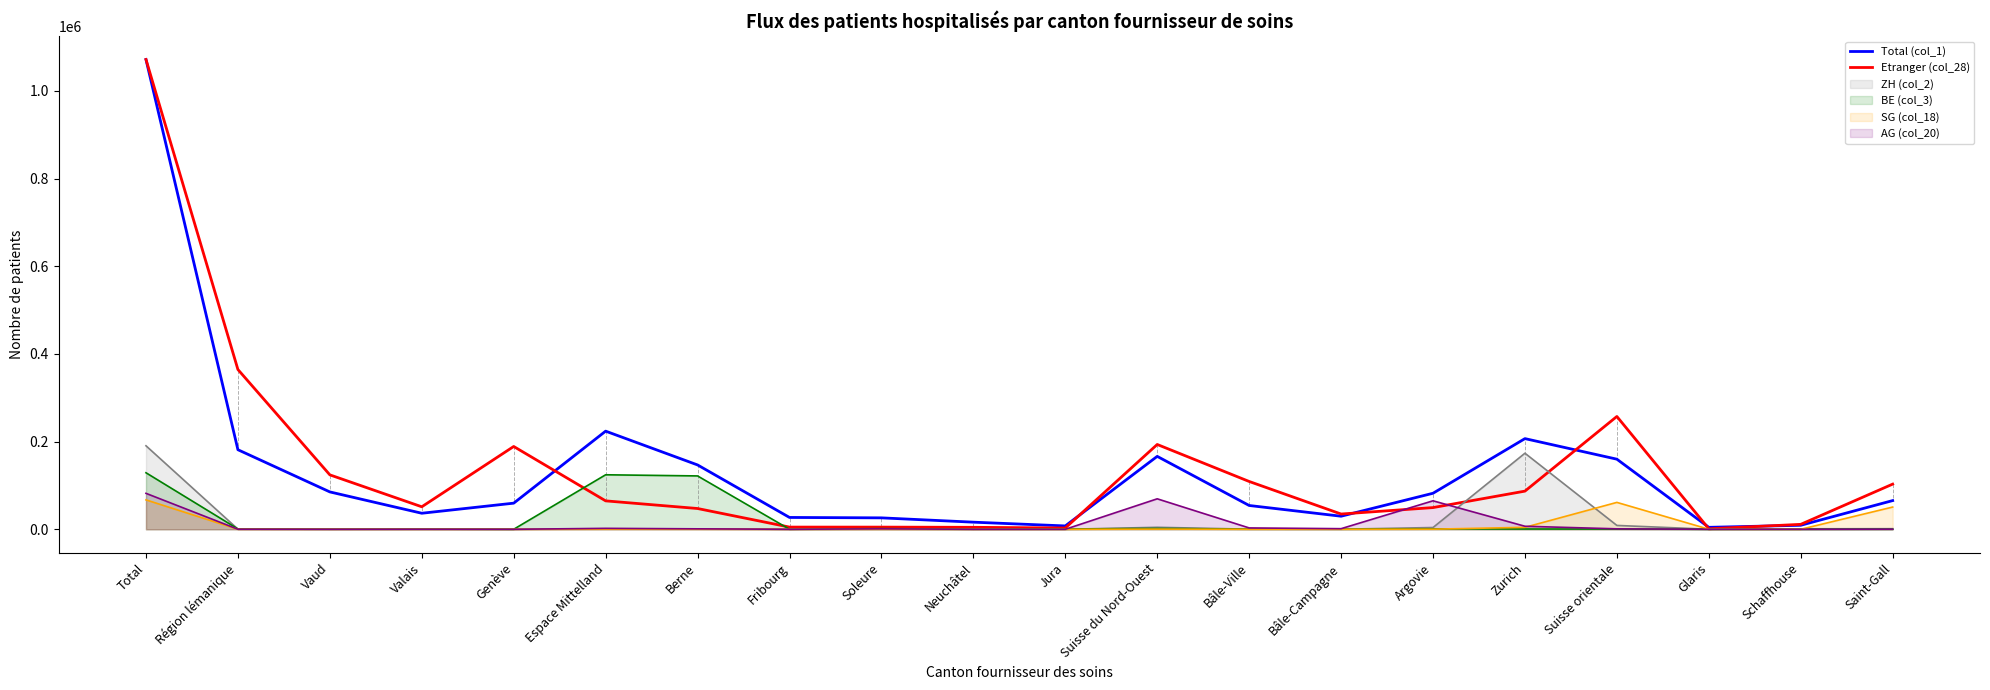

Where is Total (col_1) nearest to the value 538131?

Espace Mittelland